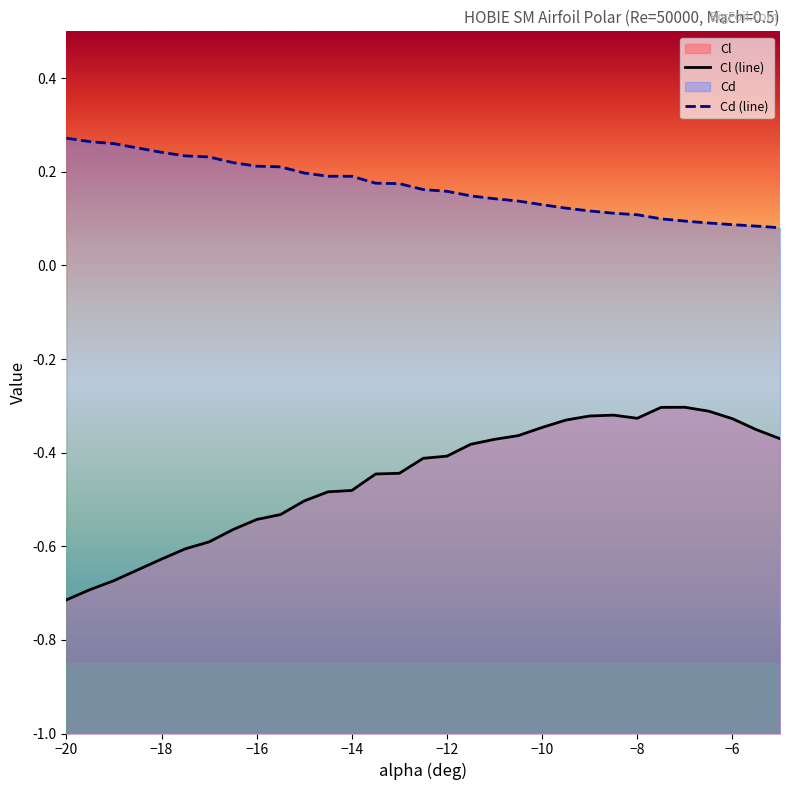

What is the sum of all Cl (line) values?

-13.4